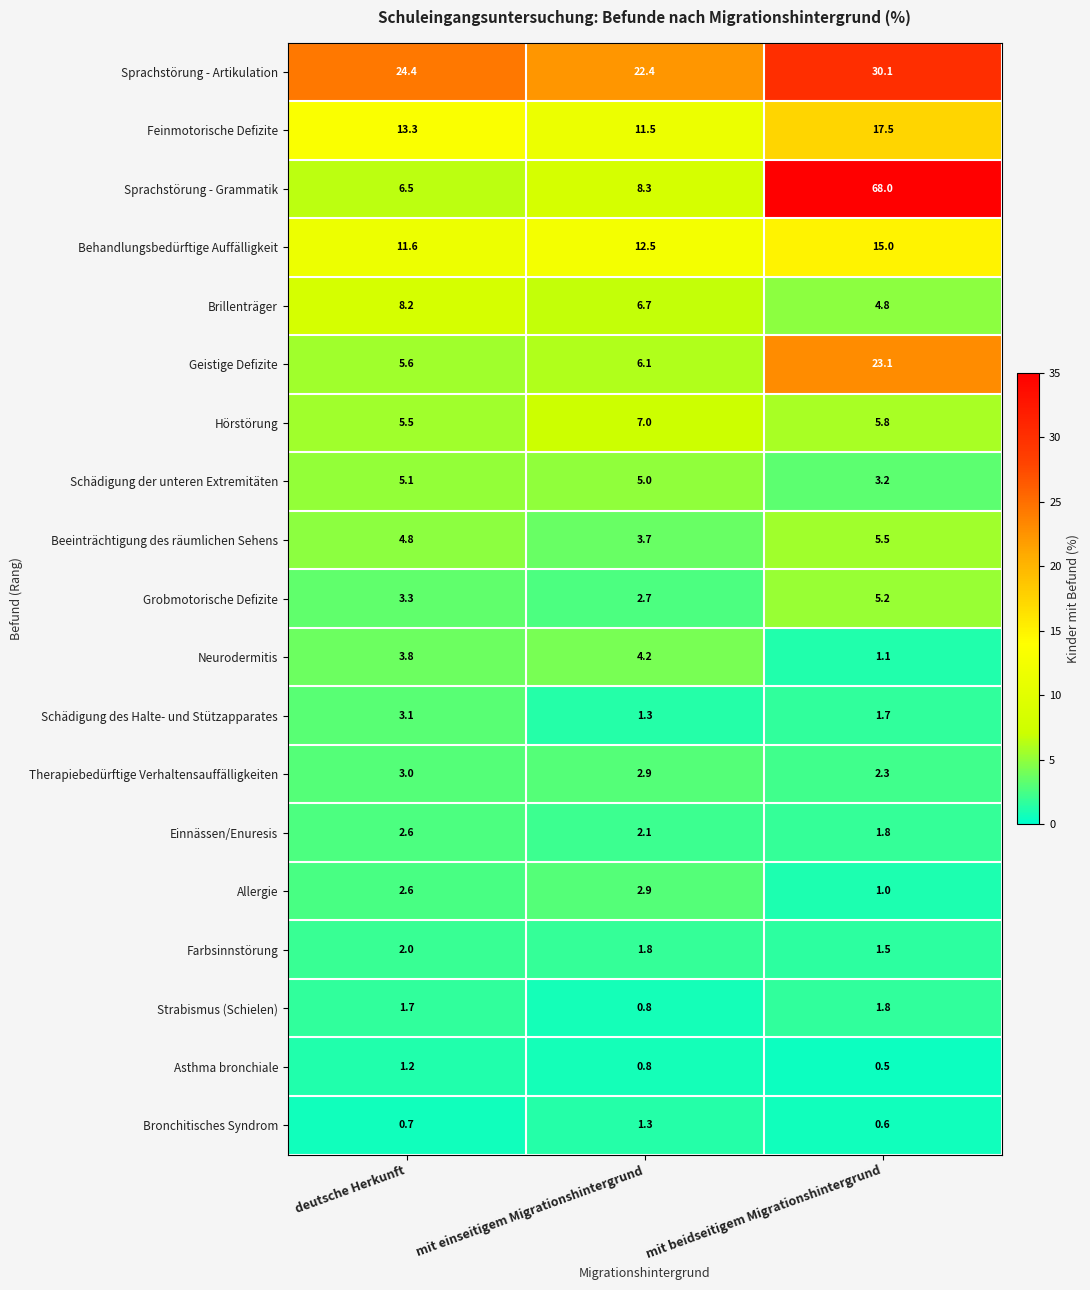

How many data points in Einnässen/Enuresis are above 2?

2